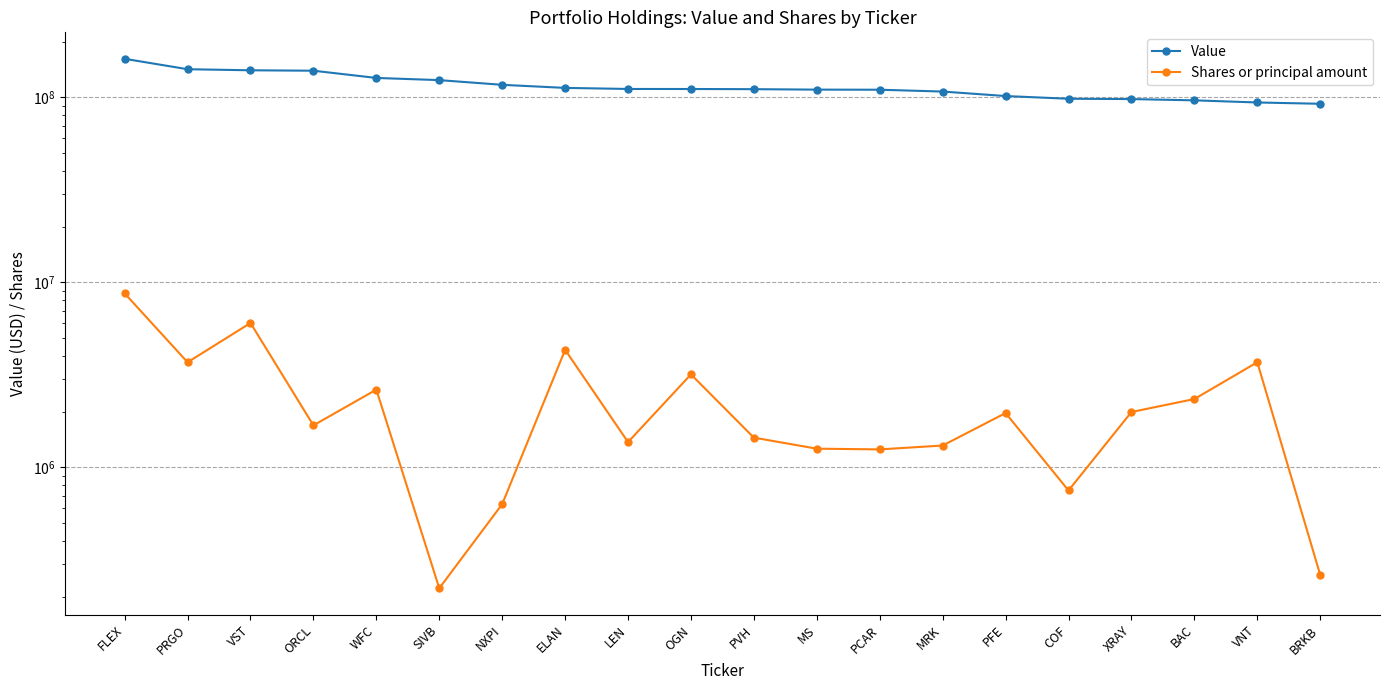

At which category does Shares or principal amount reach its first local valley?

PRGO